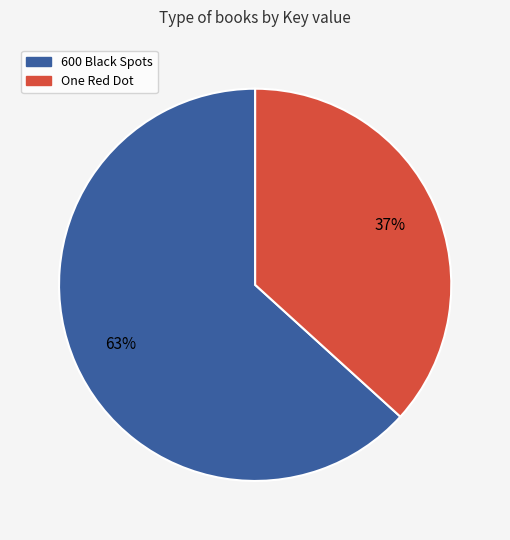

To the nearest percent, what is the average slice percentage?

50%